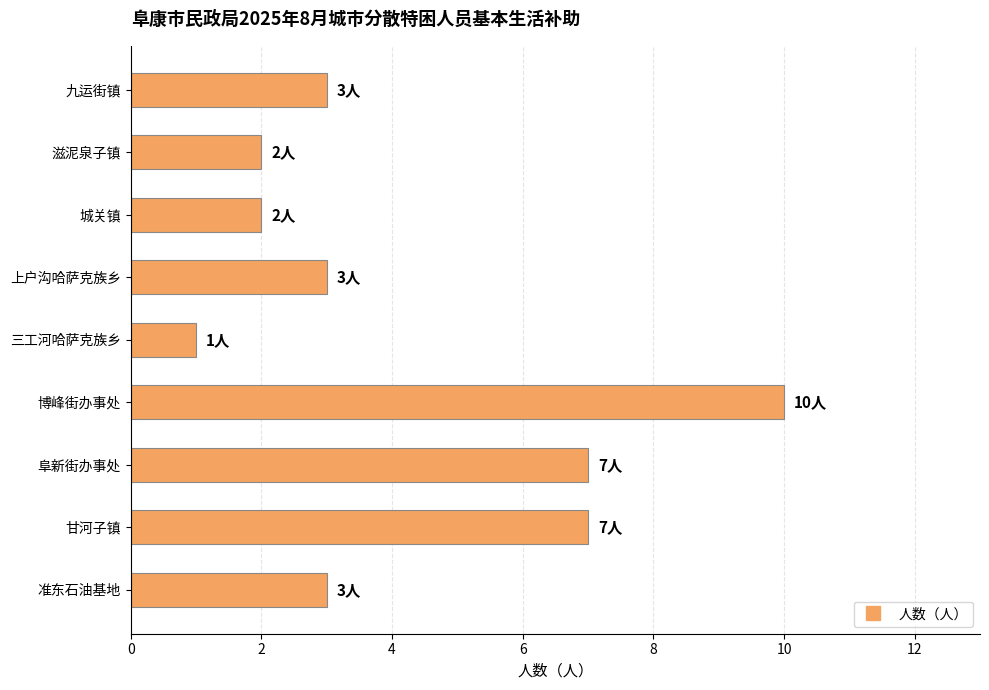

What is the average value?

4